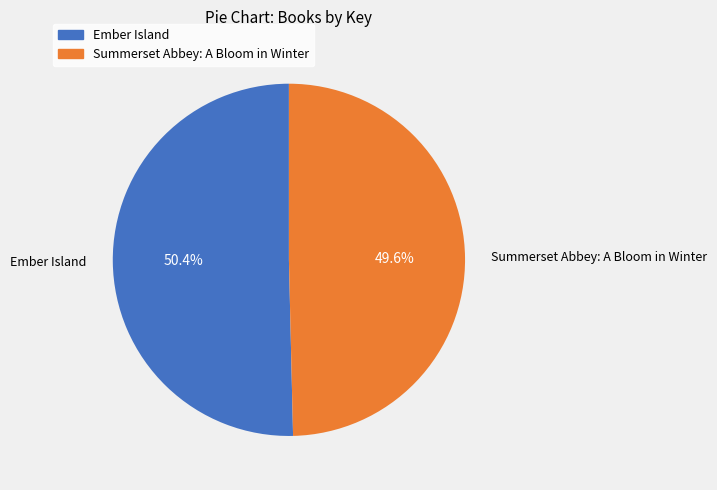

To the nearest percent, what portion does Summerset Abbey: A Bloom in Winter represent?

50%